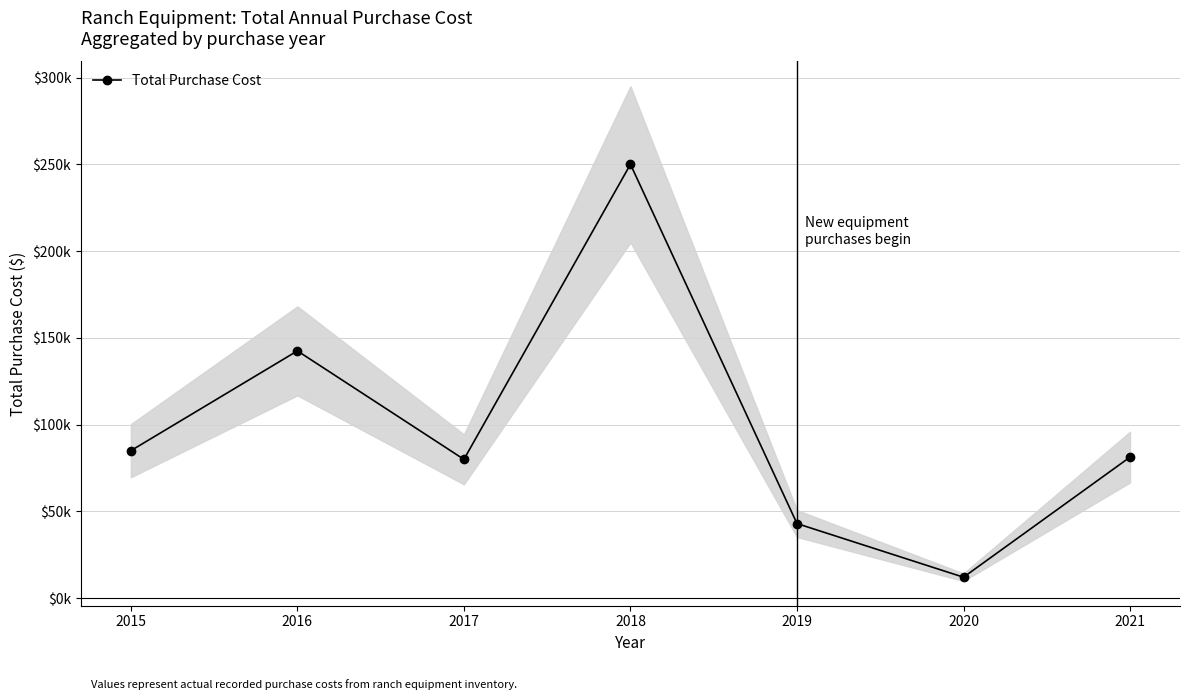

List the labels in order of value, smallest first.

2020, 2019, 2017, 2021, 2015, 2016, 2018